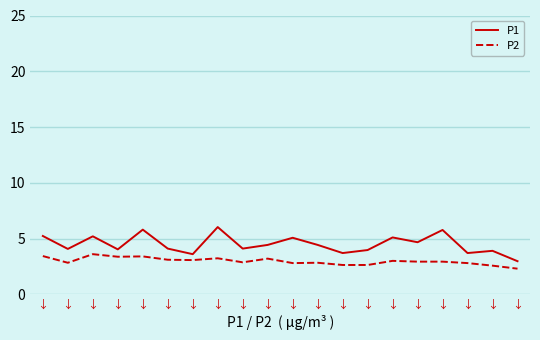

What is the sum of all P2 values?

59.5